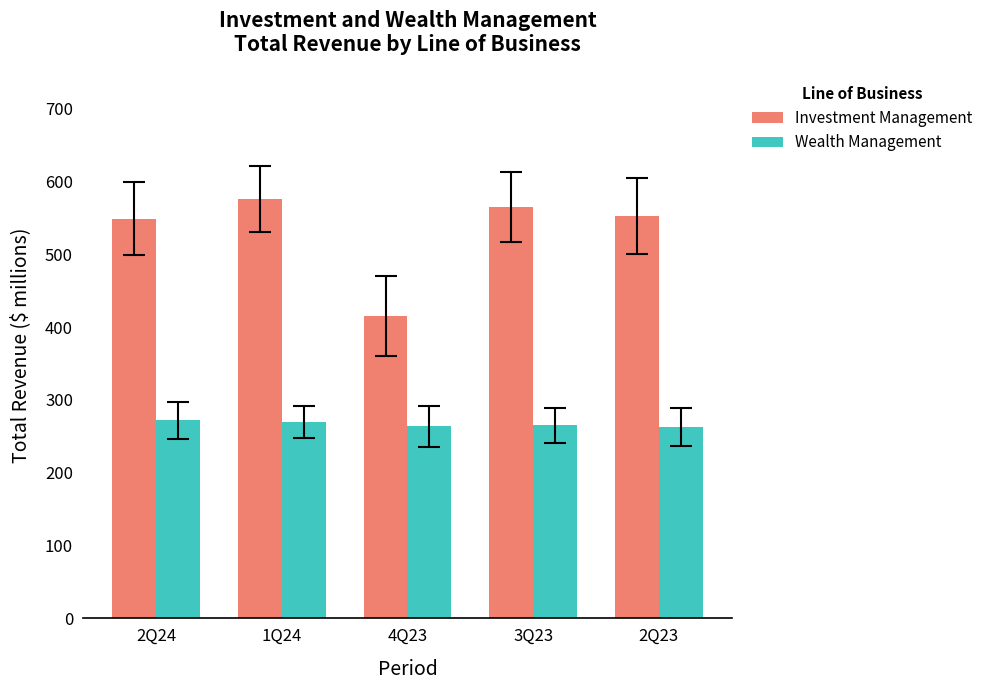

The value of Investment Management at 2Q24 is 185. True or false?

False